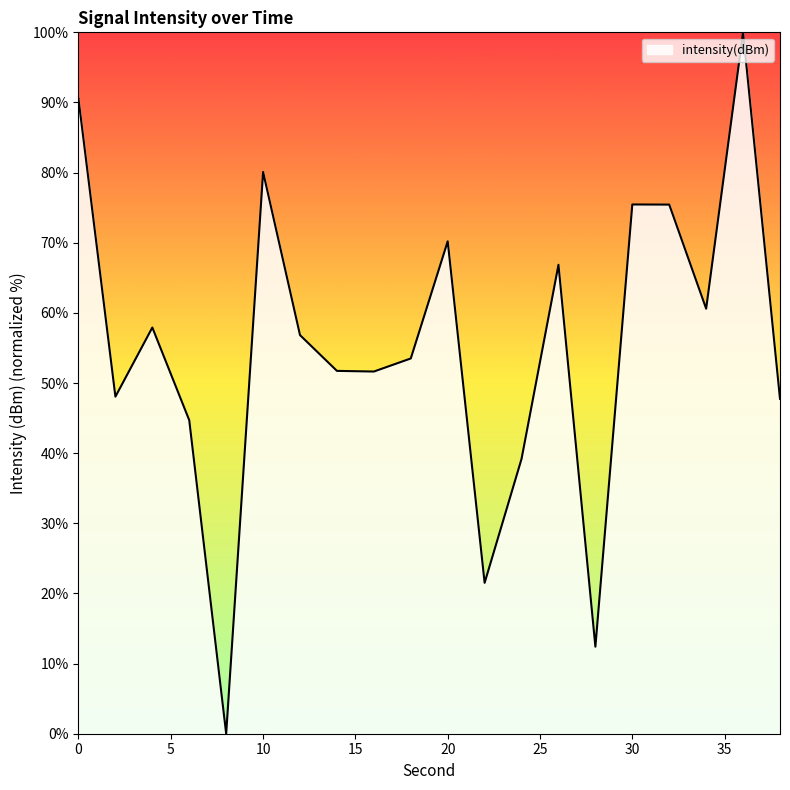

What is the maximum value shown in the chart?

100.0